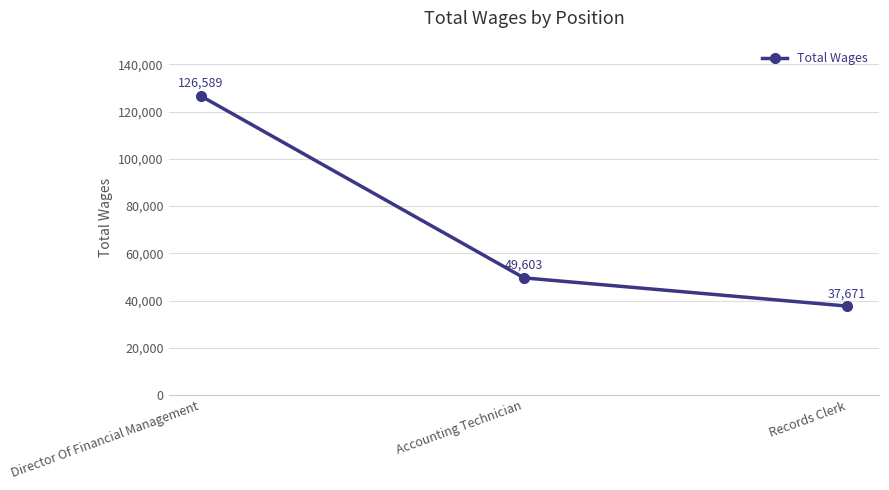

Count the number of categories in the chart.

3